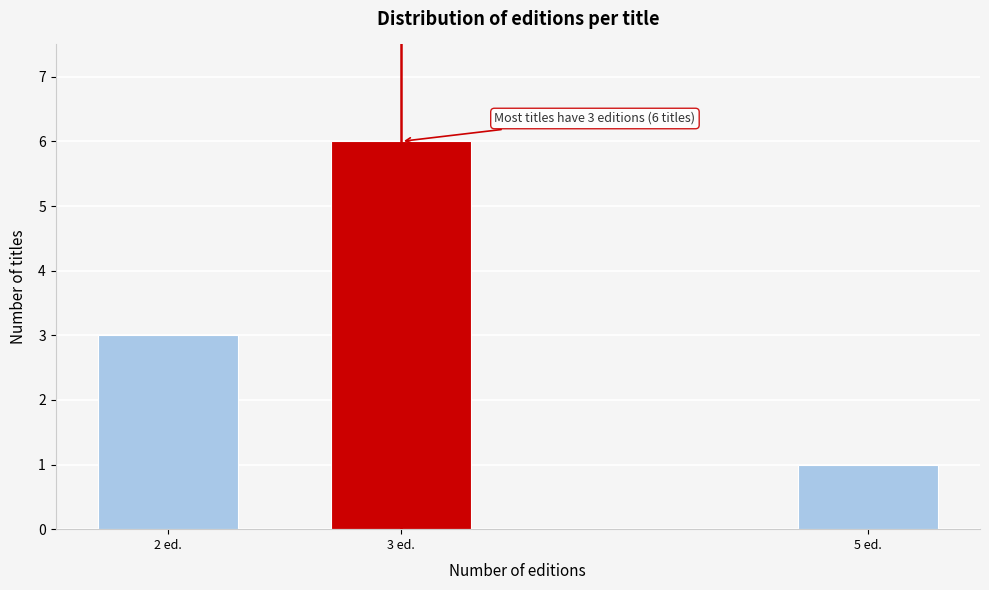

Reading left to right, extract all data points from this chart.

2 ed.=3	3 ed.=6	5 ed.=1